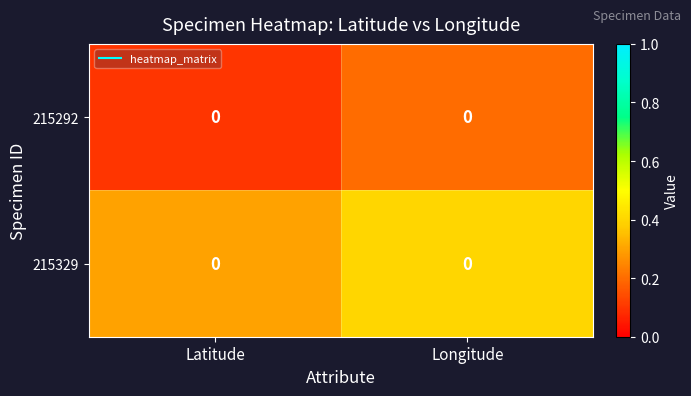

Reading left to right, transcribe all the data shown in this chart.

215292: Latitude=0.0	Longitude=0.0
215329: Latitude=0.0	Longitude=0.0